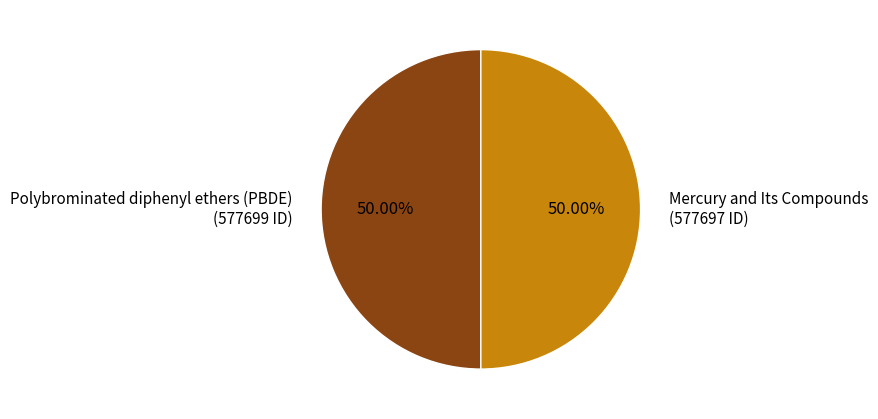

What percentage is the Polybrominated diphenyl ethers (PBDE) slice, to the nearest percent?

50%